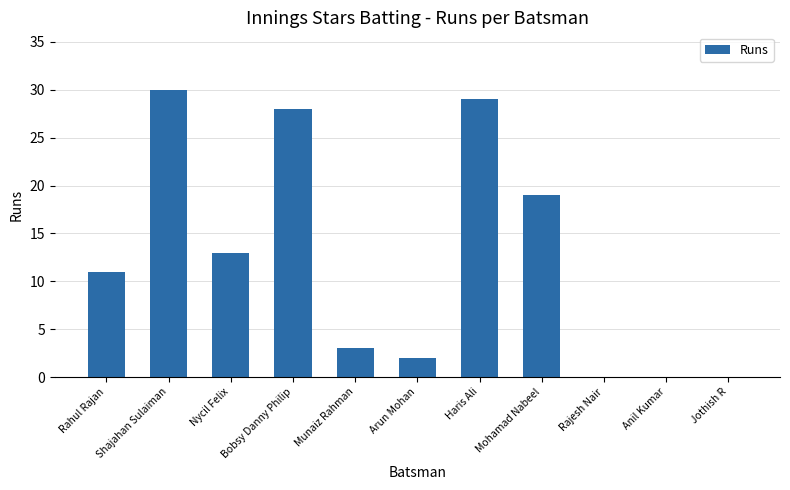

Reading left to right, extract all data points from this chart.

11	30	13	28	3	2	29	19	0	0	0